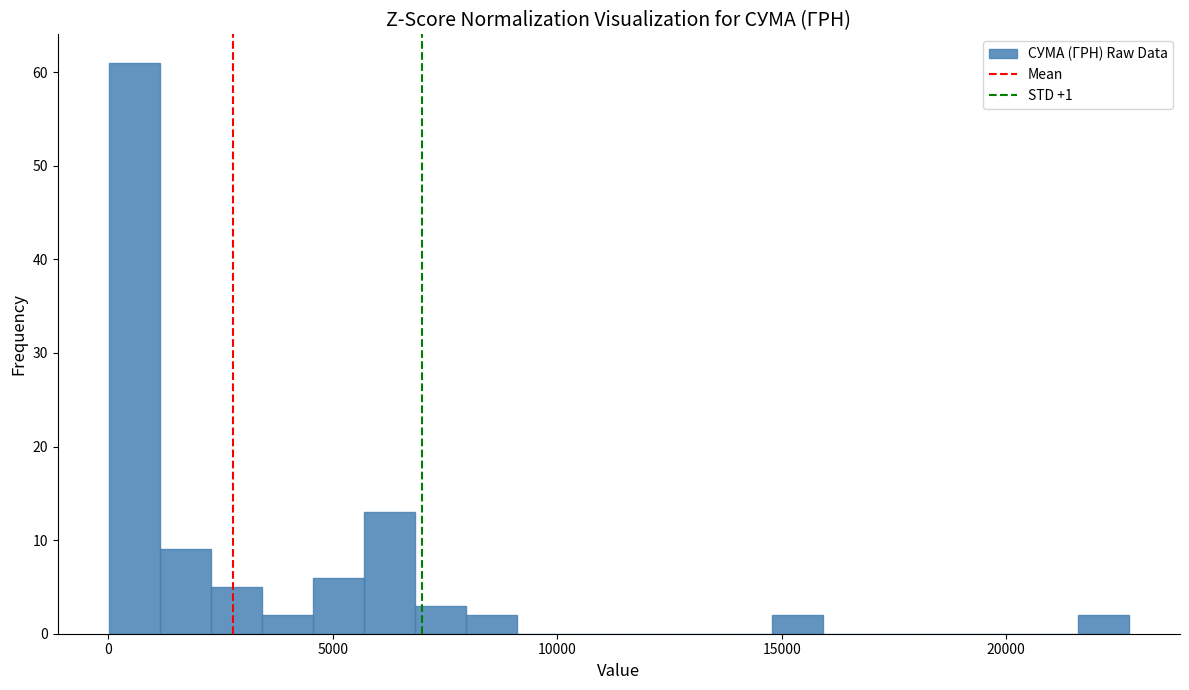

Around what value on the x-axis is the tallest bar? Give the approximate position of its centre, as read against the axis.

500